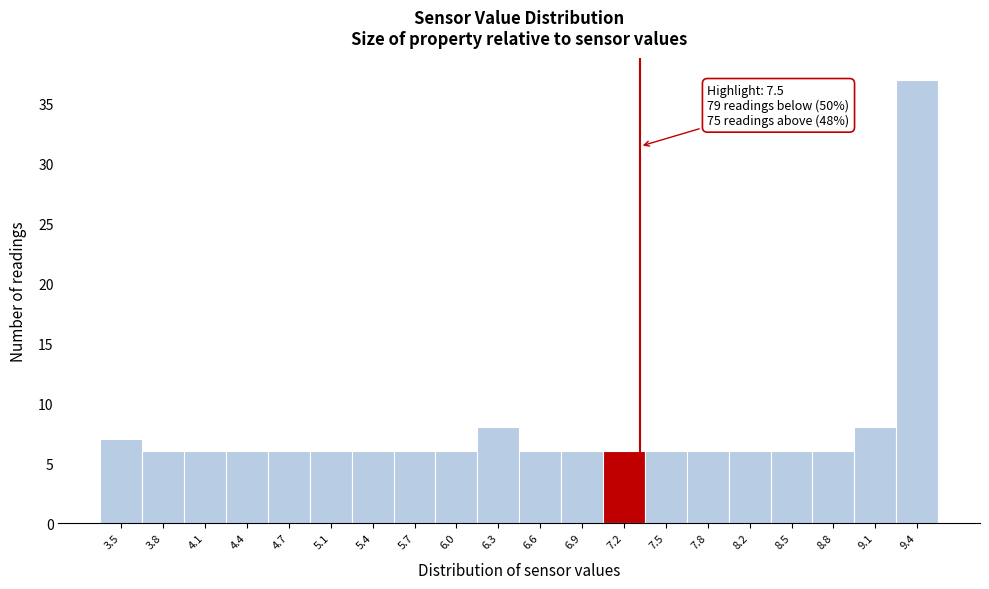

Reading left to right, list all the values displayed in this chart.

3.5=7	3.8=6	4.1=6	4.4=6	4.7=6	5.1=6	5.4=6	5.7=6	6.0=6	6.3=8	6.6=6	6.9=6	7.2=6	7.5=6	7.8=6	8.2=6	8.5=6	8.8=6	9.1=8	9.4=37